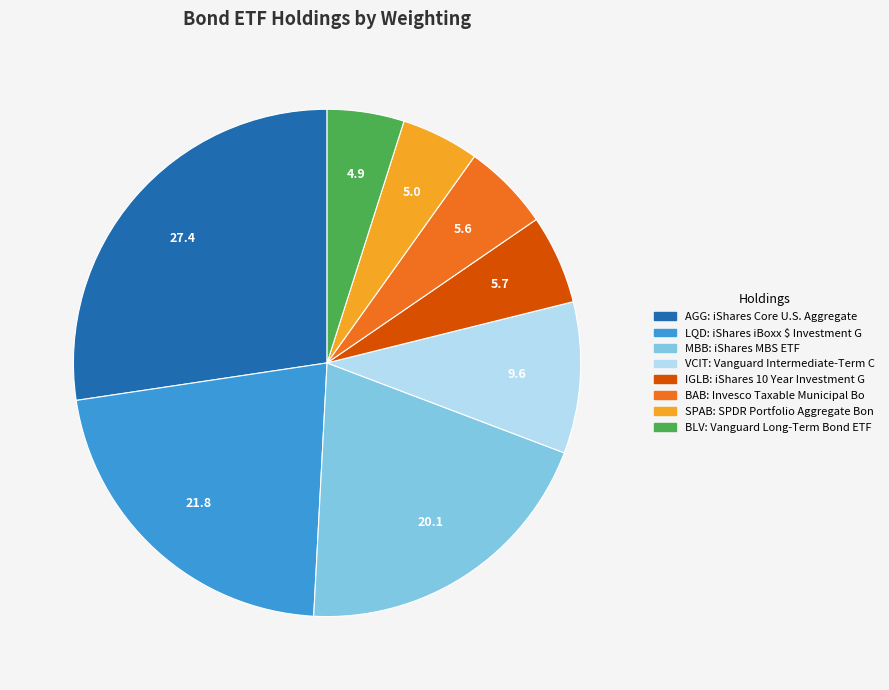

Is there any slice that represents more than half of the pie?

No